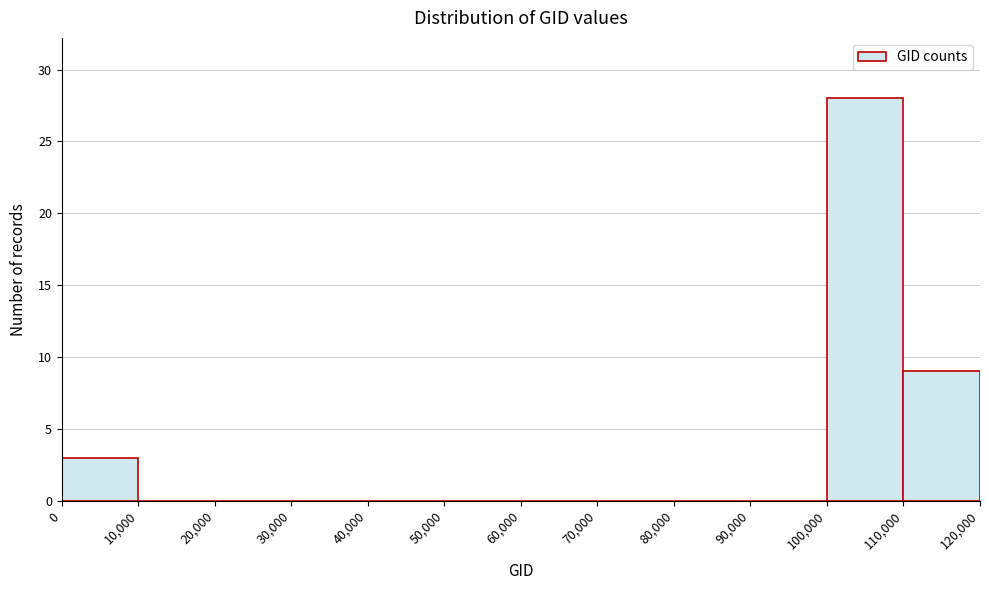

Reading left to right, list every bar in this chart as the range it spans on the x-axis followed by its height. The values are not printed on the chart, so give them approximately, as read against the axis.

0 to 10,000: 3
10,000 to 20,000: 0
20,000 to 30,000: 0
30,000 to 40,000: 0
40,000 to 50,000: 0
50,000 to 60,000: 0
60,000 to 70,000: 0
70,000 to 80,000: 0
80,000 to 90,000: 0
90,000 to 100,000: 0
100,000 to 110,000: 28
110,000 to 120,000: 9